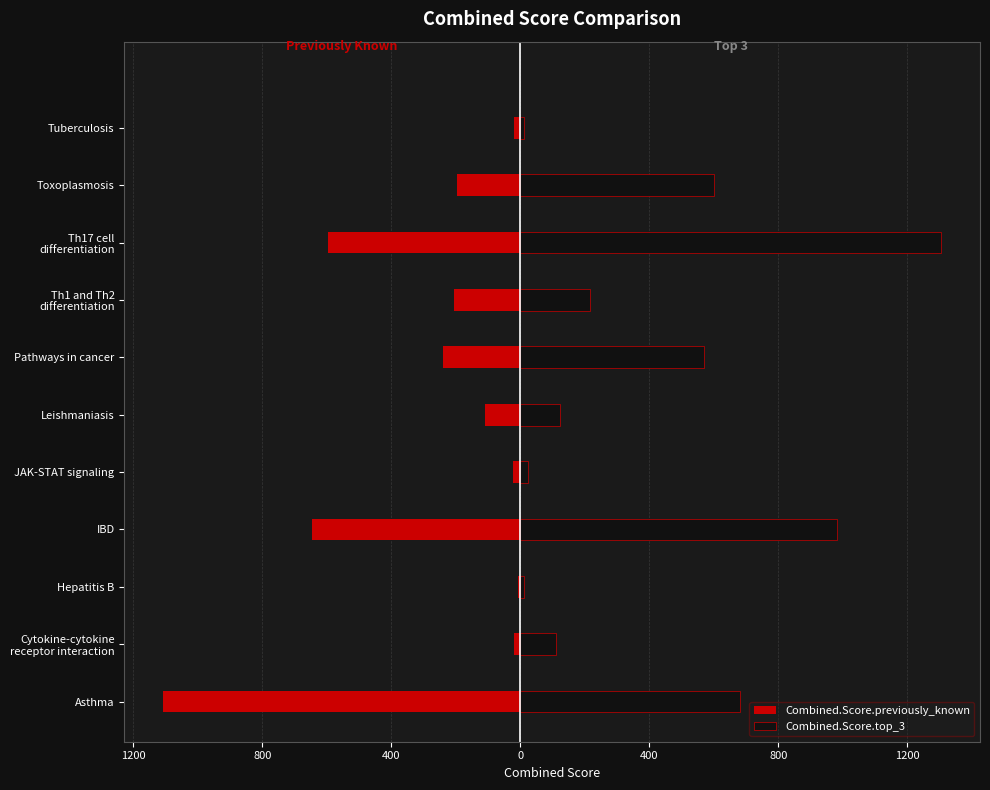

What is the value of the Combined.Score.top_3 bar at the 1st from the left?

681.2